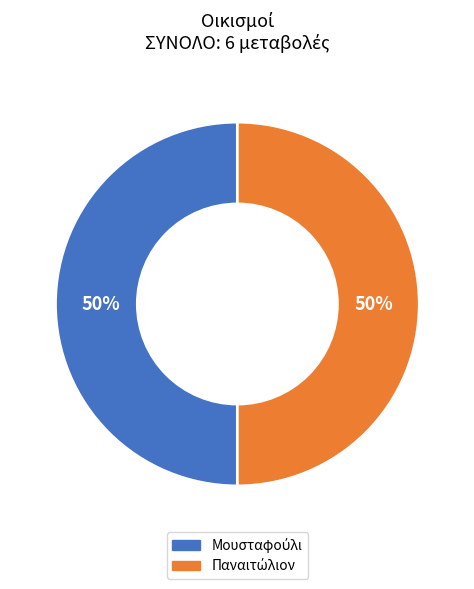

To the nearest percent, what is the average slice percentage?

50%